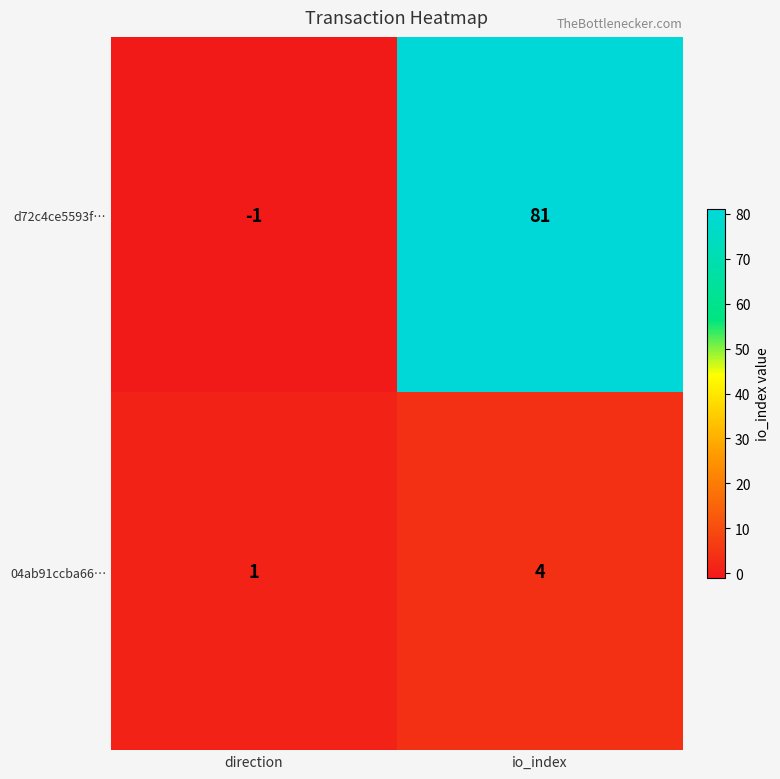

What is the difference between the 04ab91ccba66… values at direction and io_index?

3